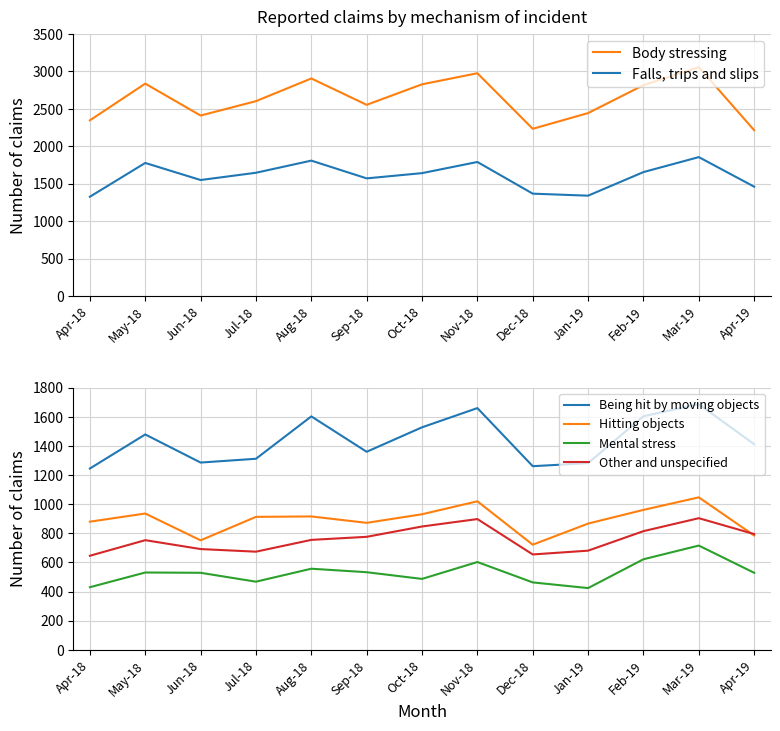

Which has a higher value, Oct-18 or Jan-19?

Oct-18